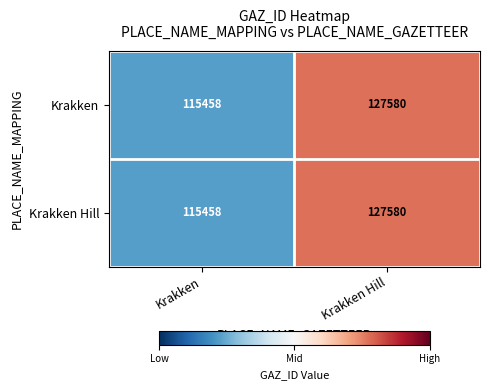

List the labels in order of Krakken value, largest first.

Krakken Hill, Krakken